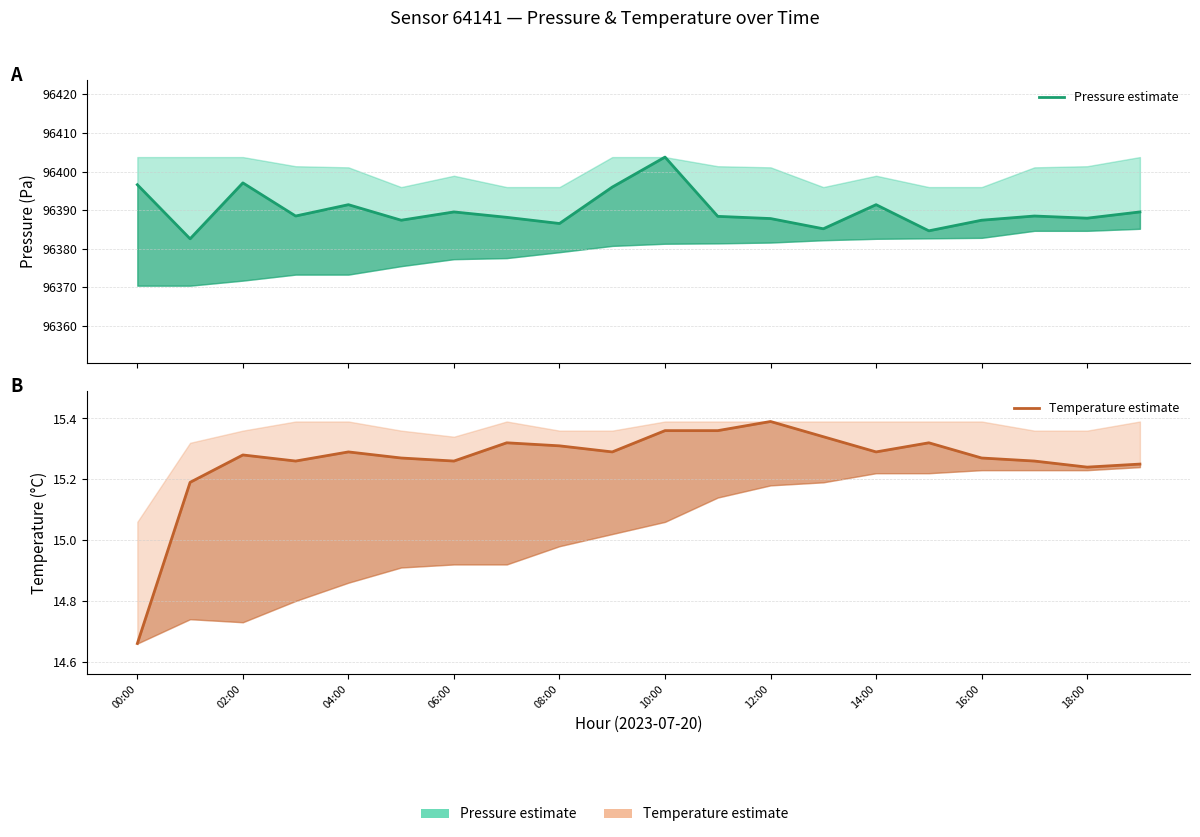

What is the difference between the maximum and minimum values in the Temperature estimate series?

0.7